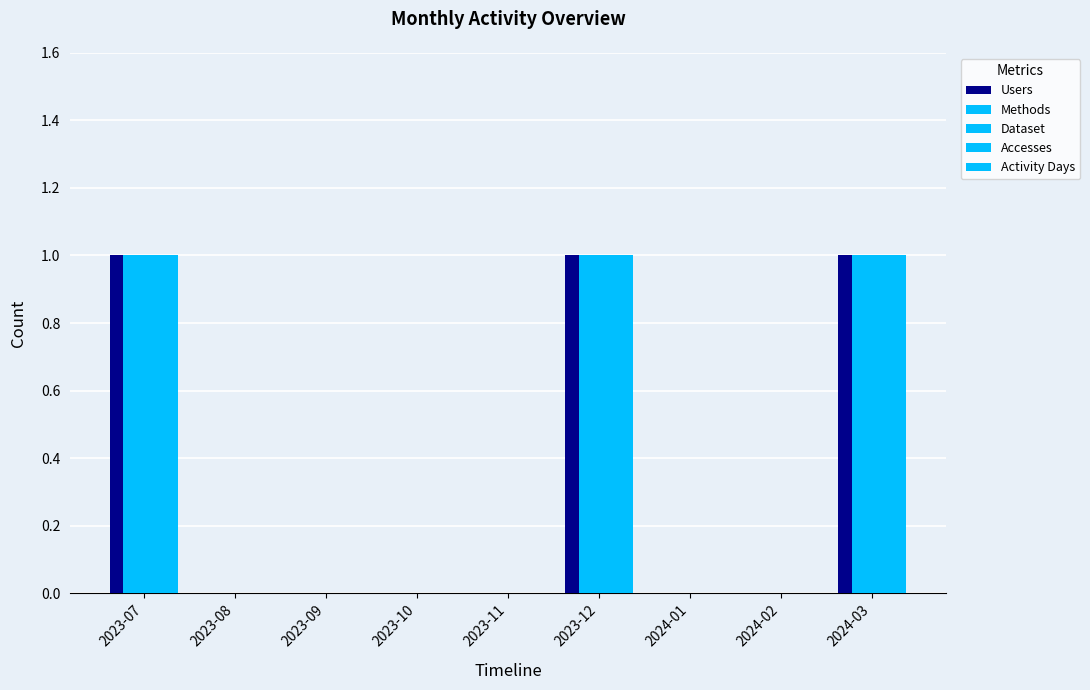

How many groups of bars are there?

9